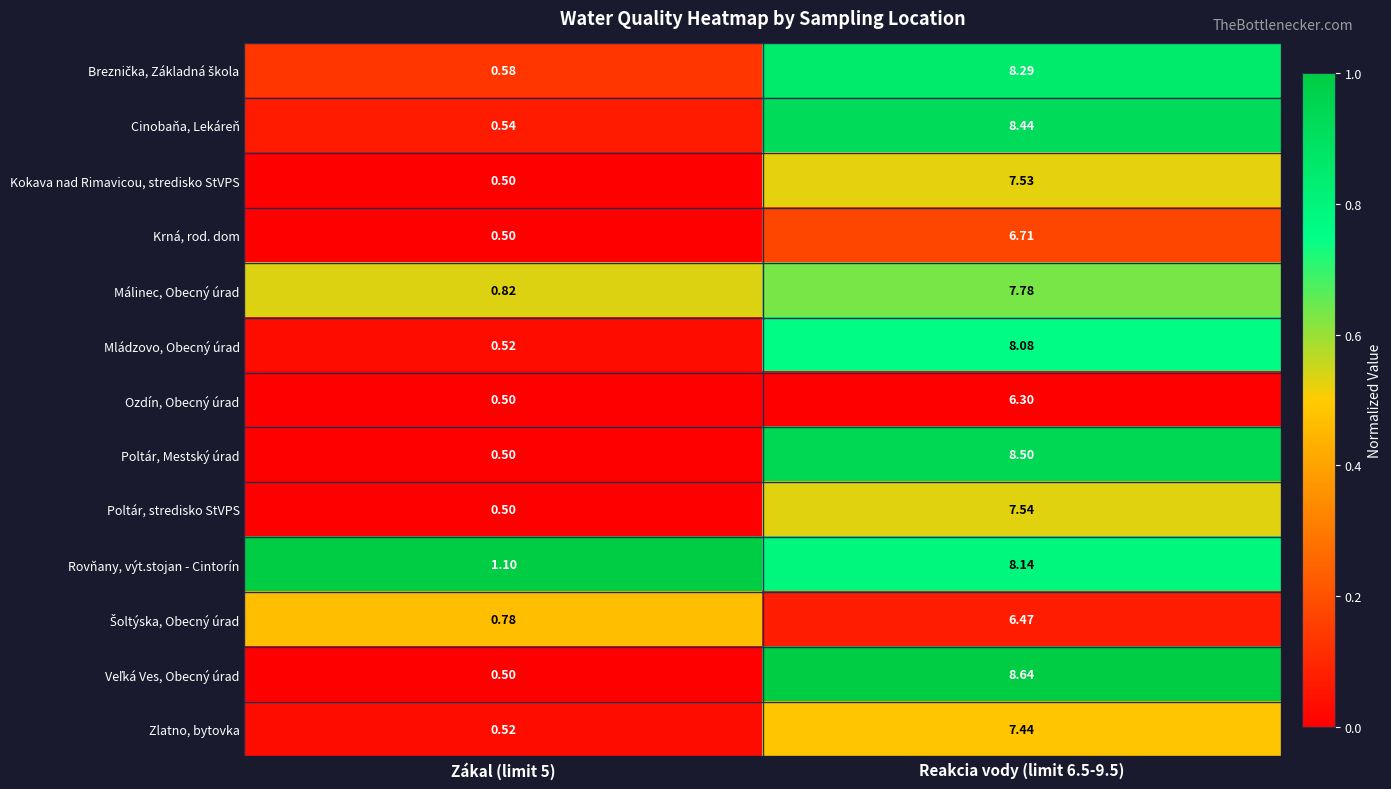

Which series has the largest total across all categories?

Rovňany, výt.stojan - Cintorín